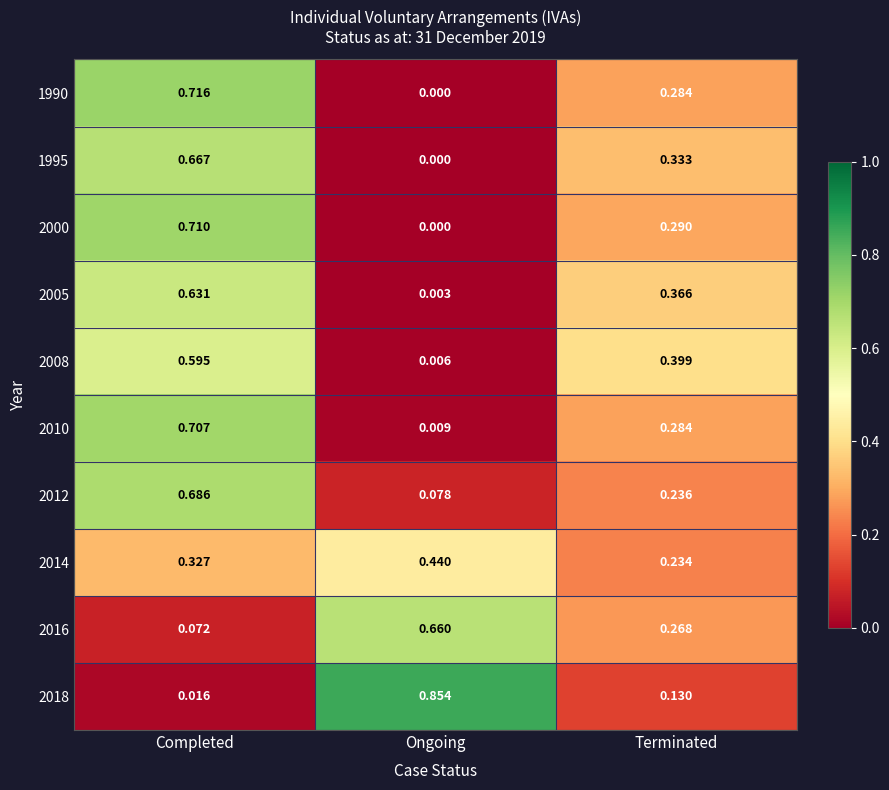

What is the total value across all series at Terminated?

2.8